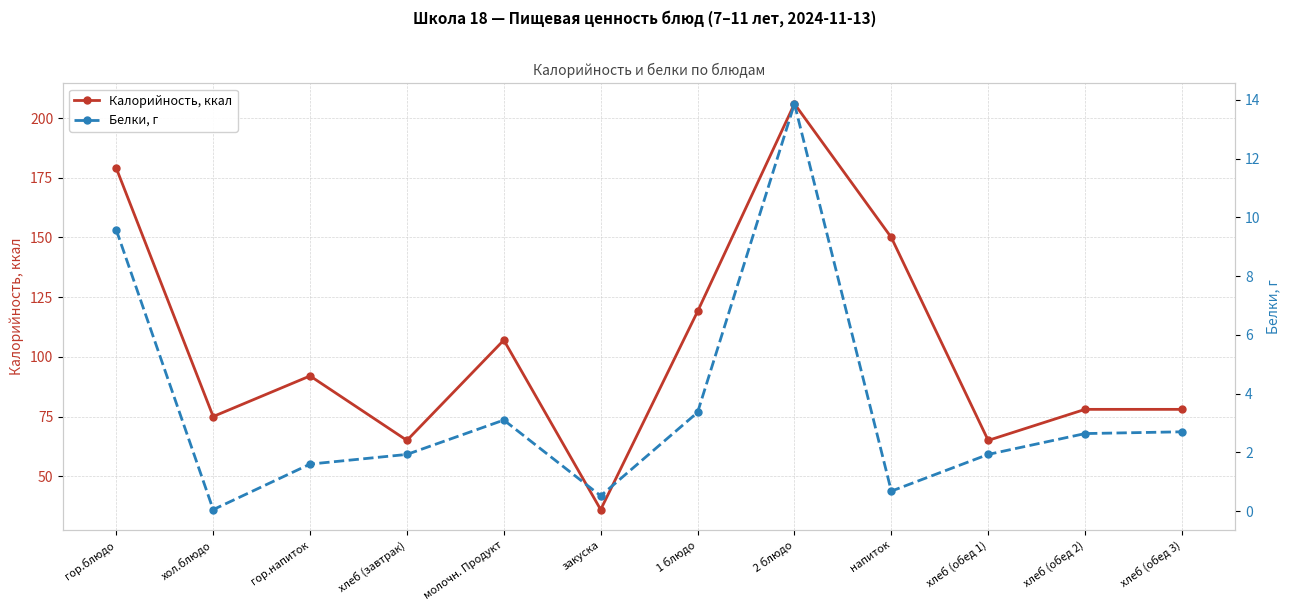

True or false: Белки, г and Калорийность, ккал intersect in this chart.

False